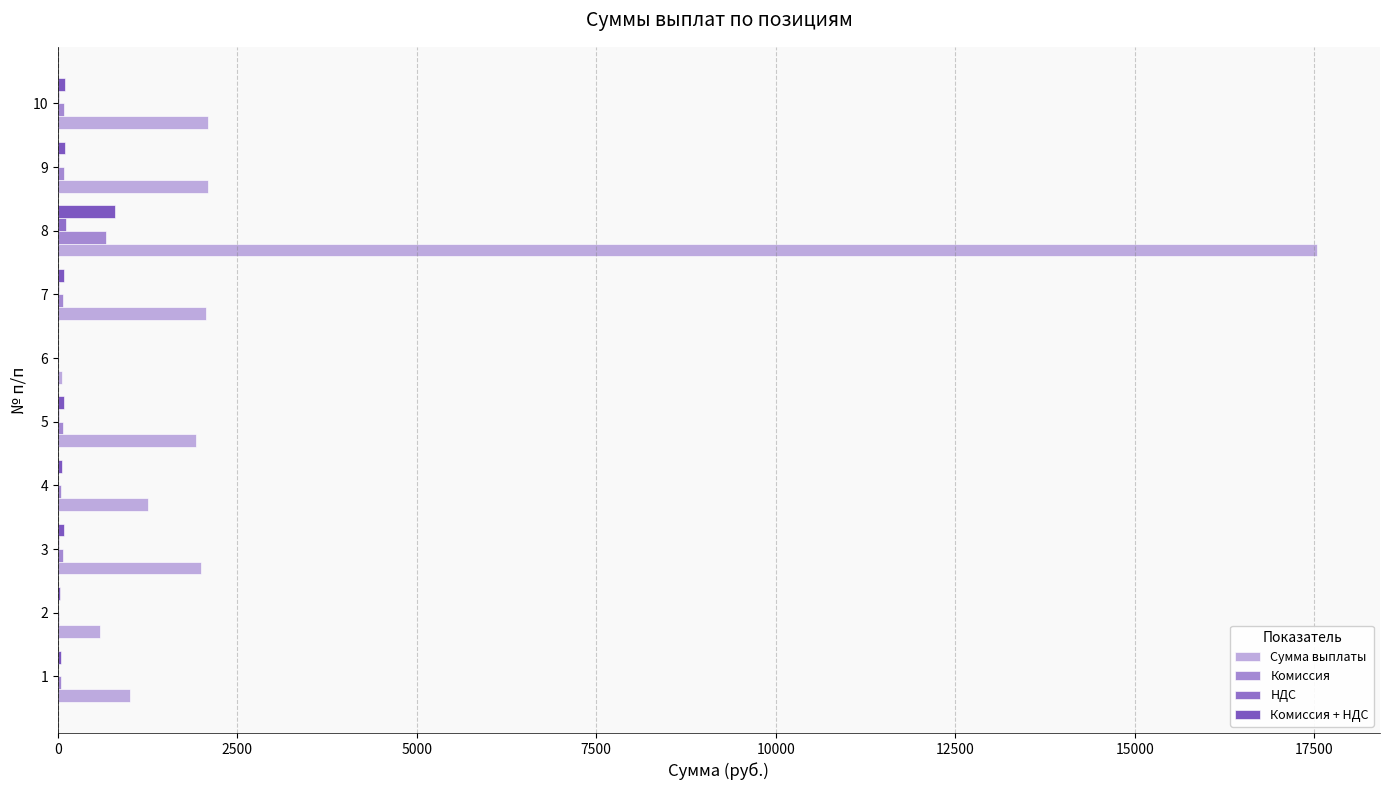

Which series has the widest spread of values?

Сумма выплаты